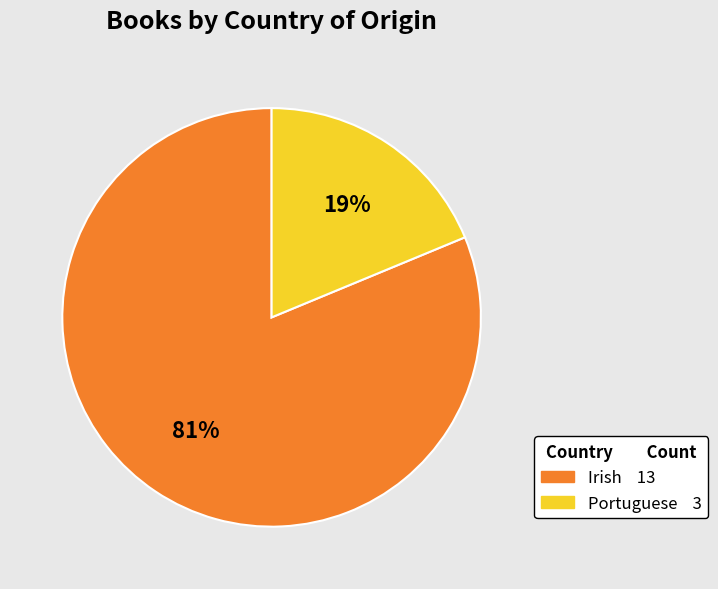

Do Portuguese and Irish together represent more than half of the pie?

Yes